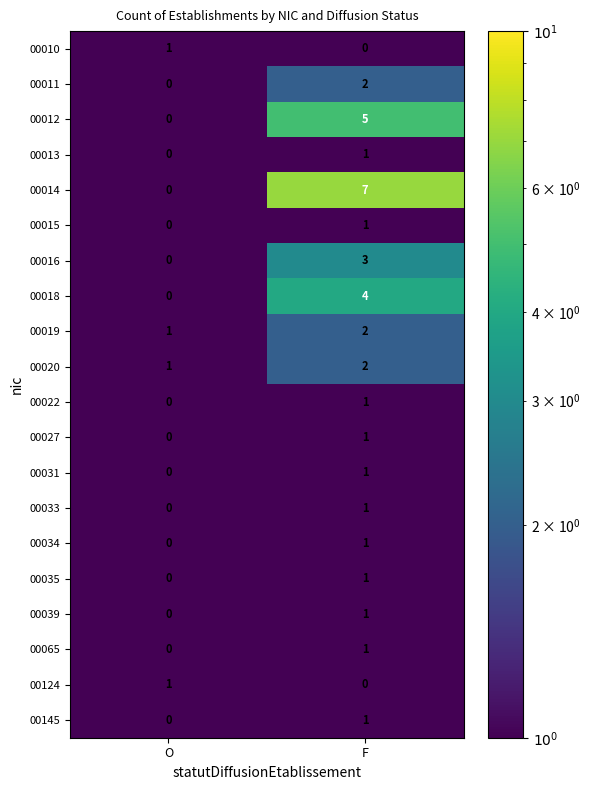

Rank the categories by 00019 value from highest to lowest.

F, O